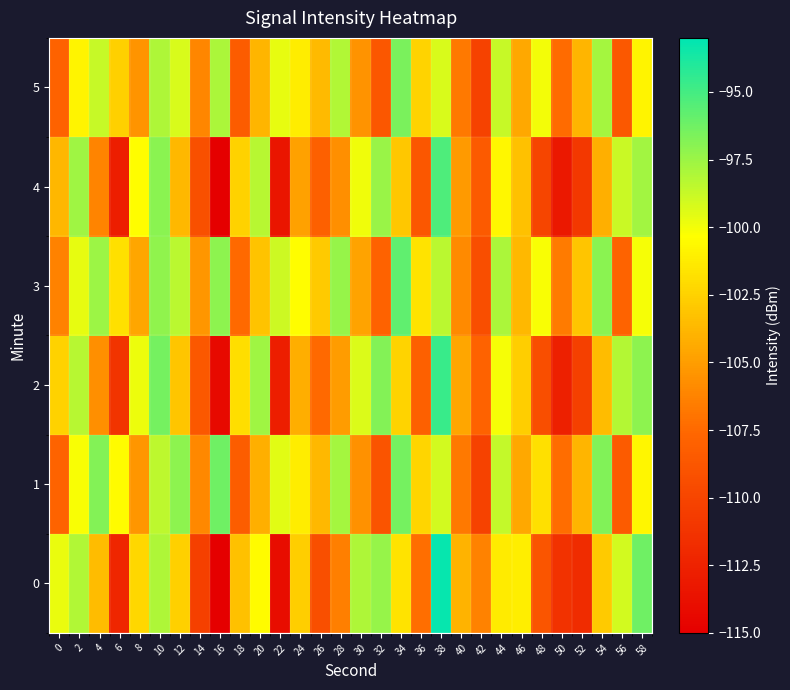

Which label corresponds to the smallest value in the chart?

16